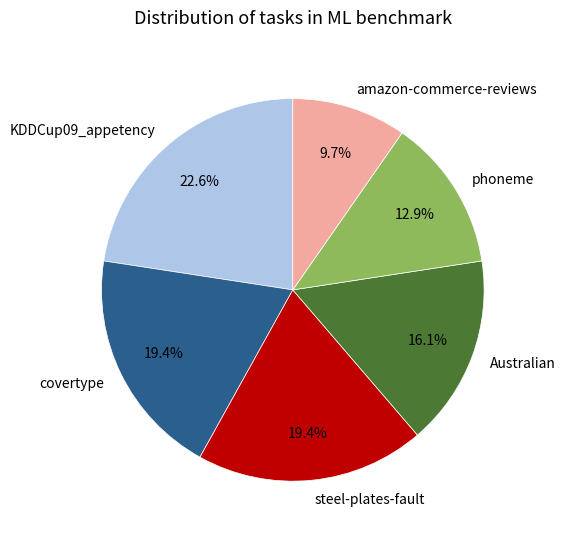

Is the sum of Australian and steel-plates-fault greater than half?

No